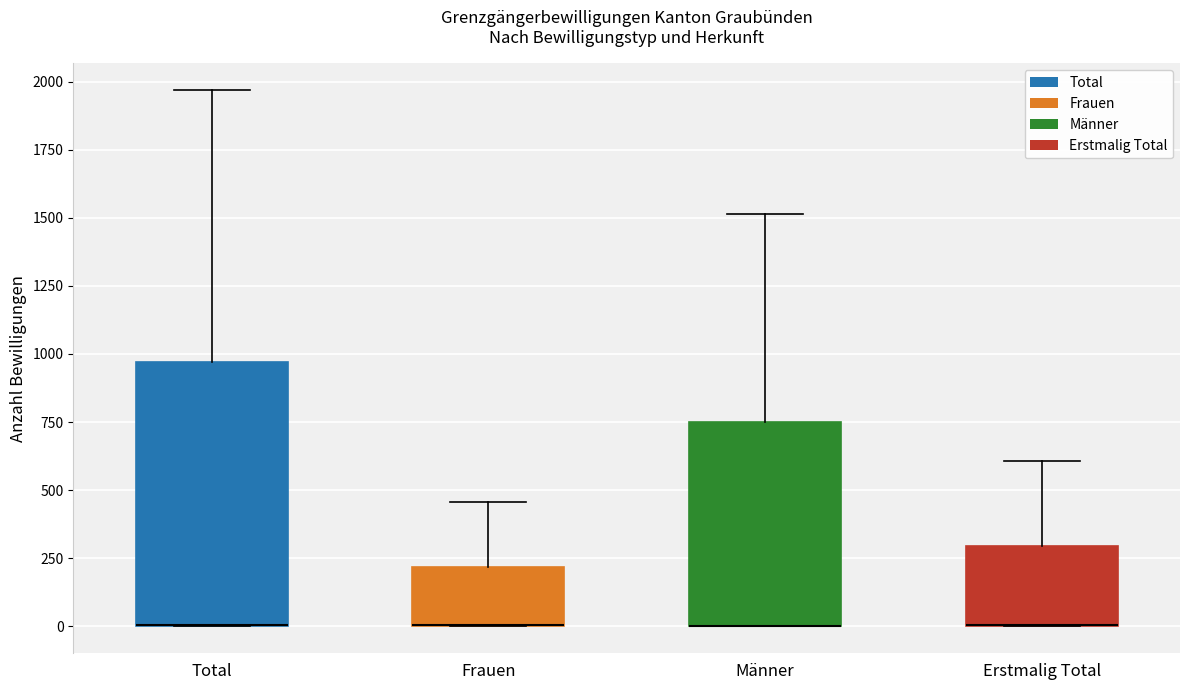

Where is the upper edge of the box for Frauen on the y-axis? The values are not printed on the chart, so give them approximately, as read against the axis.

200